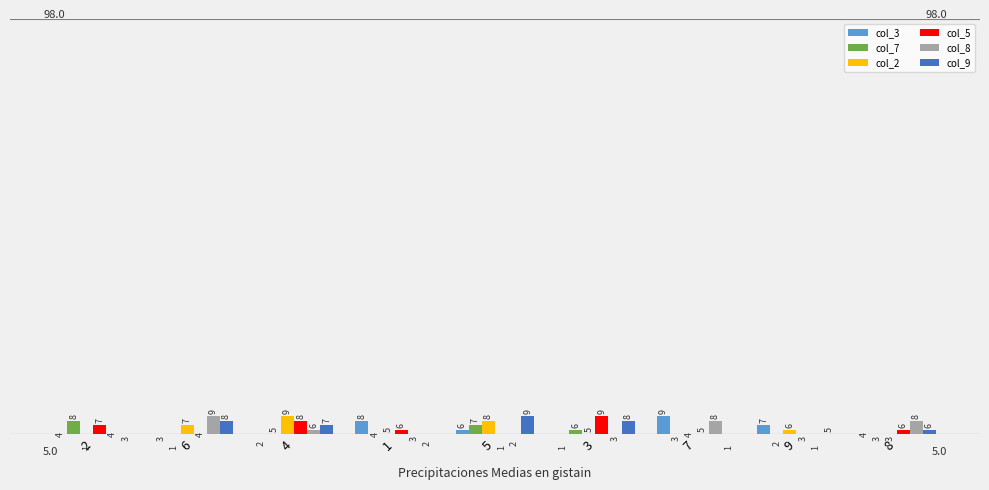

What is the average value of the col_2 series?

5